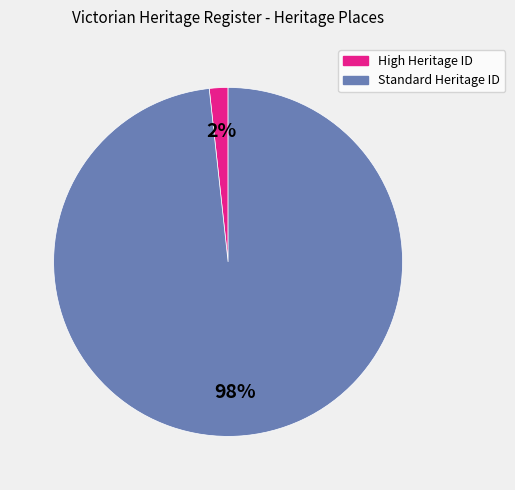

How many segments does this pie chart have?

2